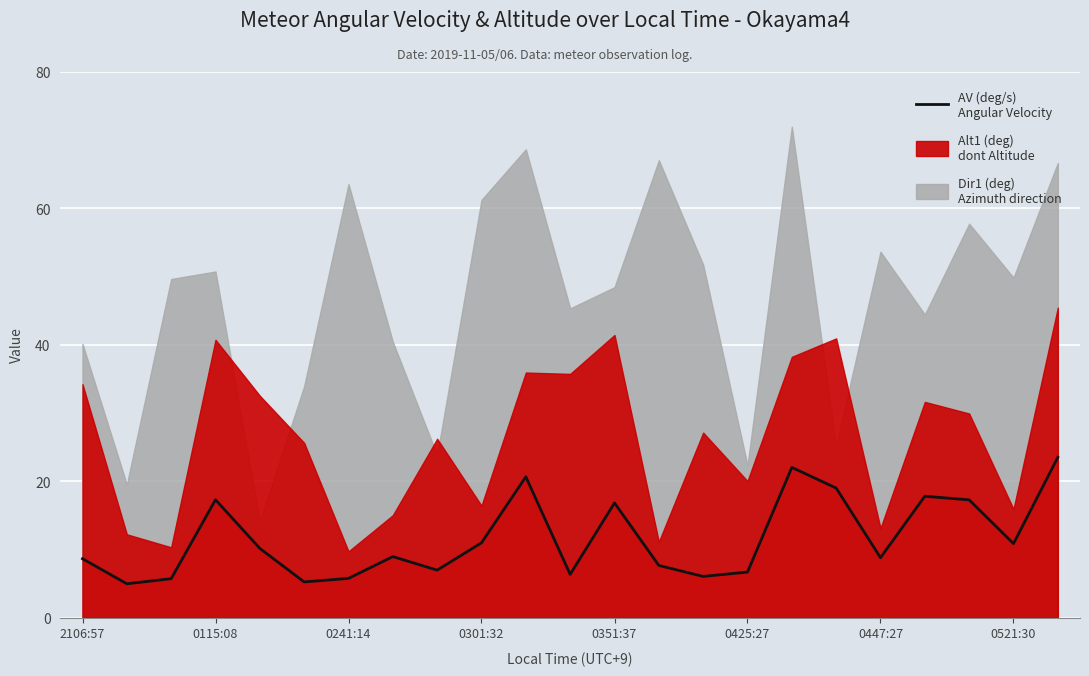

What is the value of the 6th point from the left?

5.2